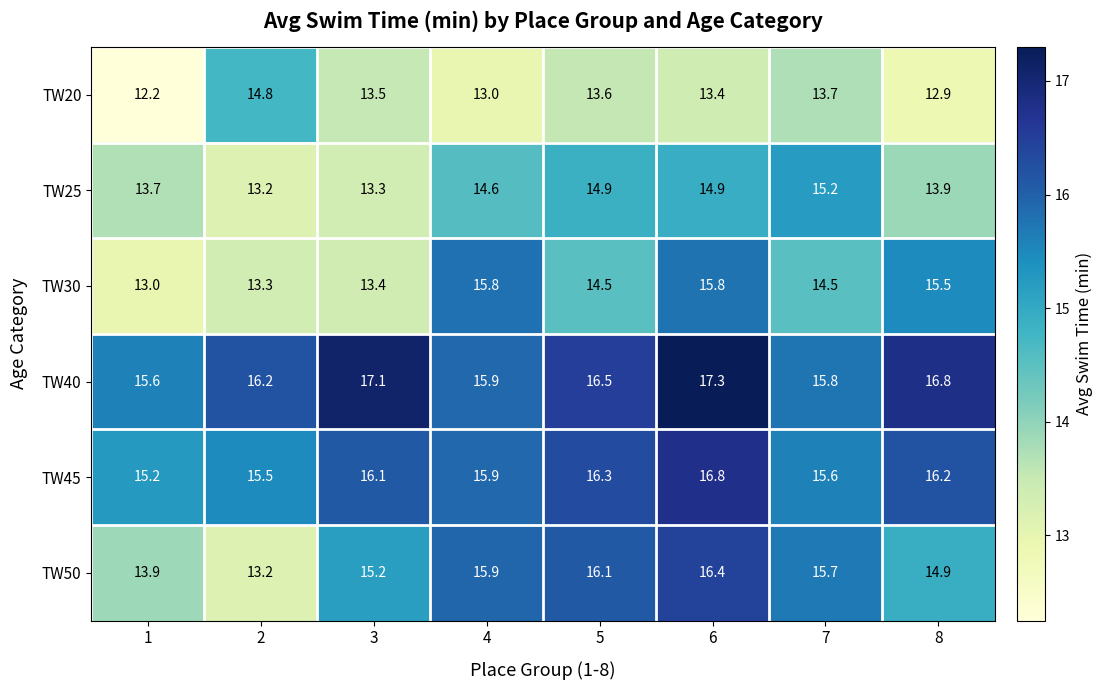

What is the difference between the maximum and minimum values in the TW20 series?

2.6